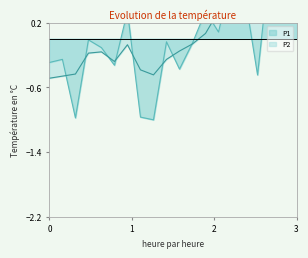

How many values in the P2 series are below 0?

12